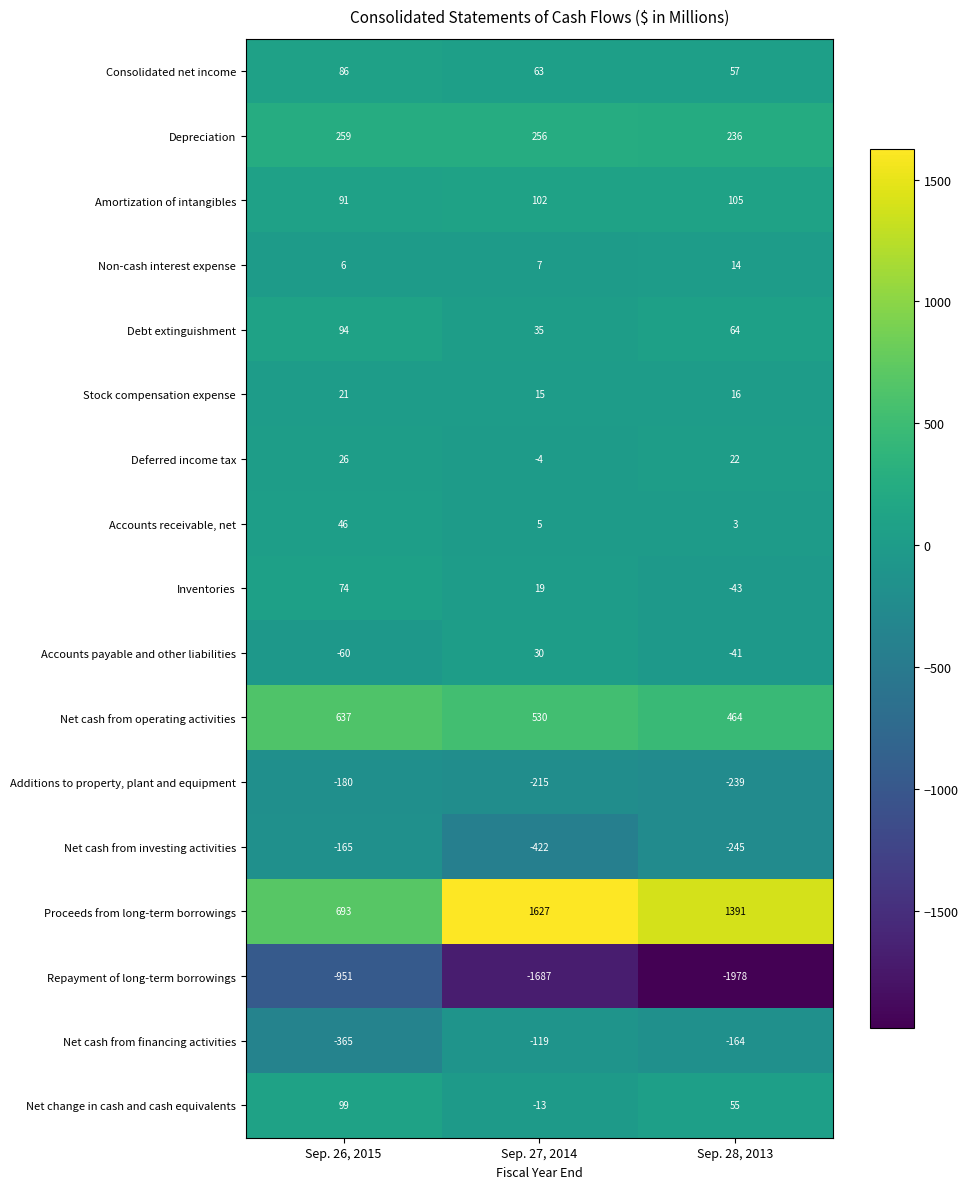

At which category does the chart reach its peak across all series?

Sep. 27, 2014